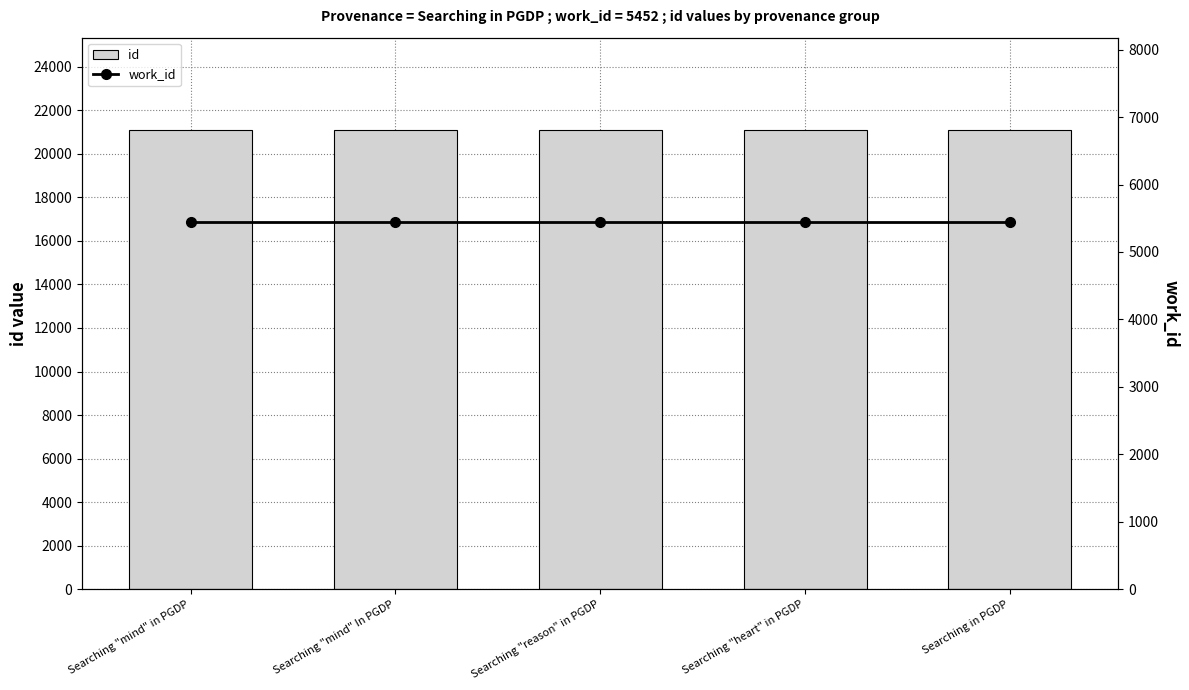

At which category is the sum across all series the highest?

Searching in PGDP